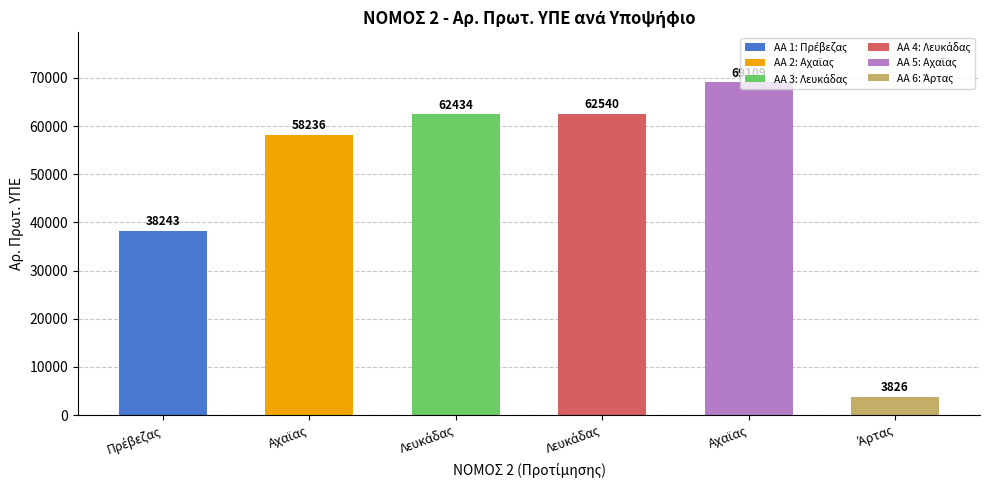

What is the sum of all values?

294388